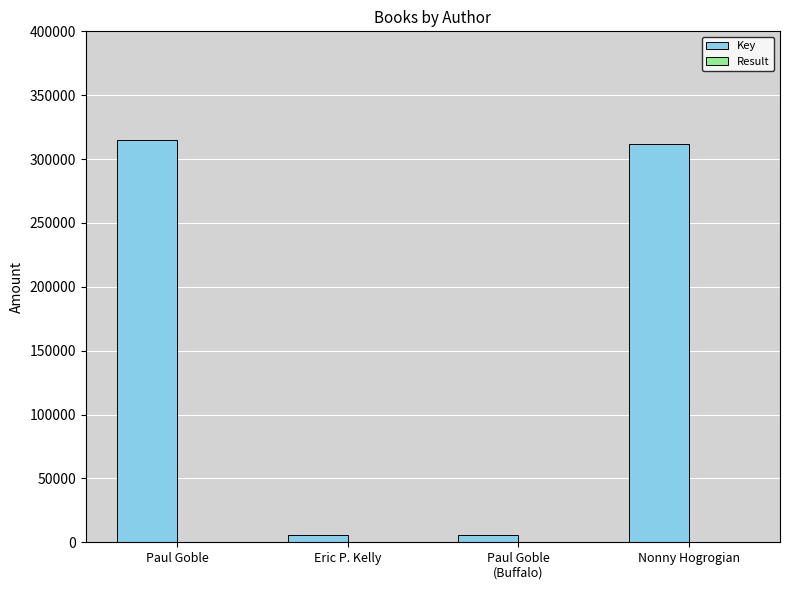

What is the difference between the Key values at Eric P. Kelly and Paul Goble
(Buffalo)?

147